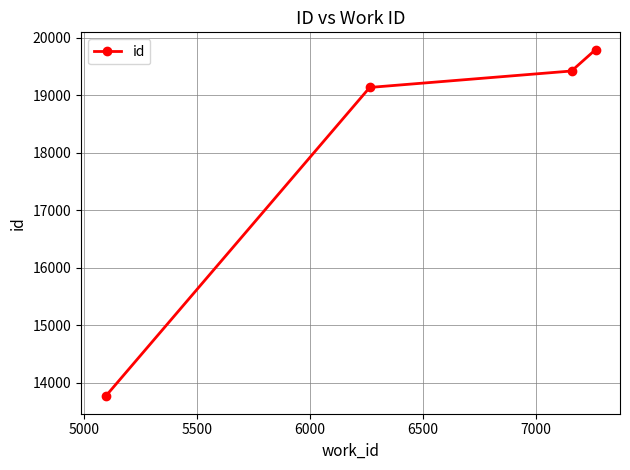

What is the value of the 4th point from the left?

19797